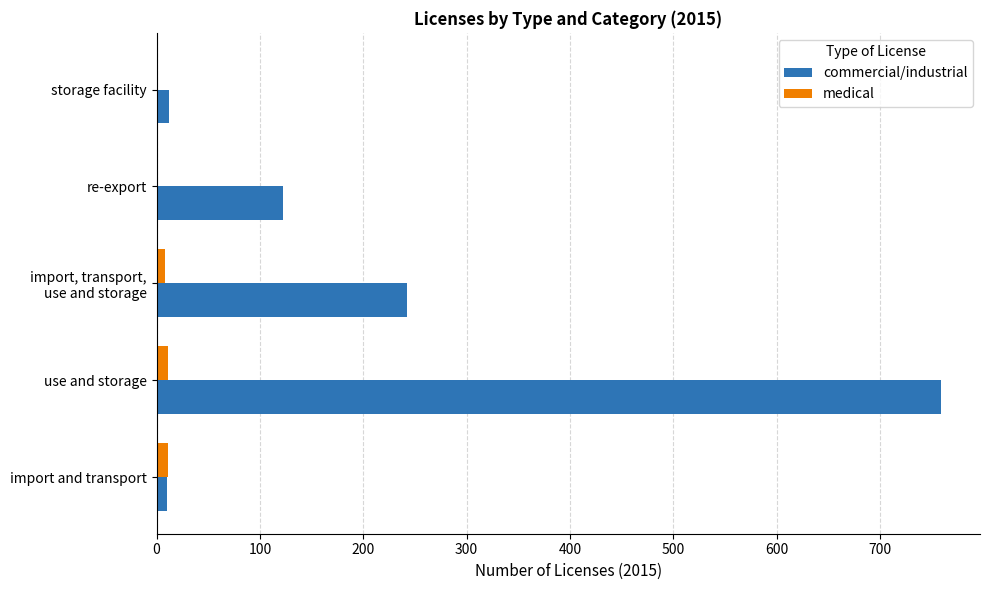

What is the average value of the commercial/industrial series?

229